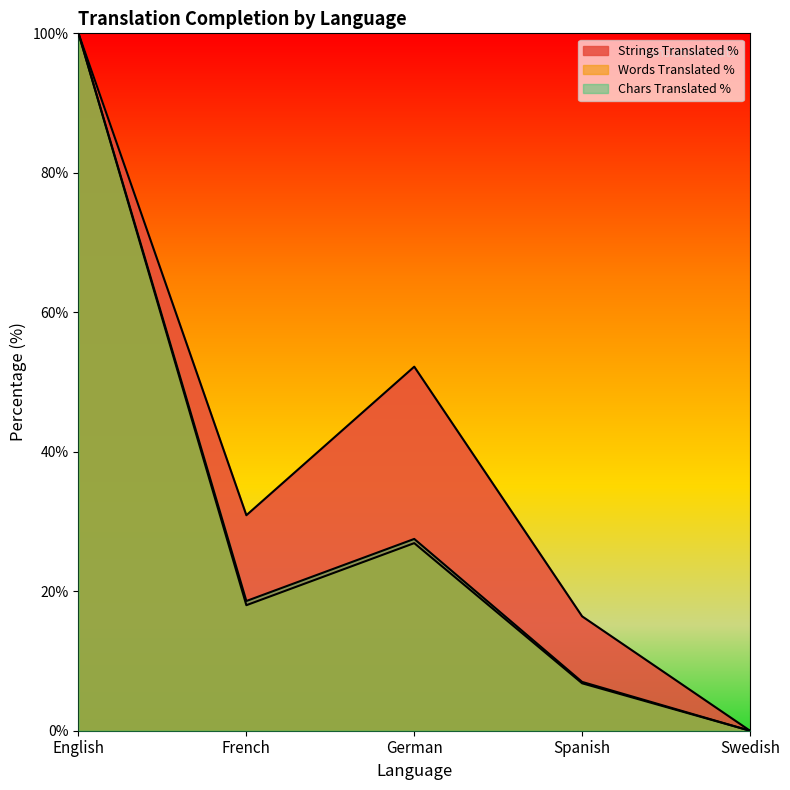

How many values in the translated_percent series exceed 30?

3